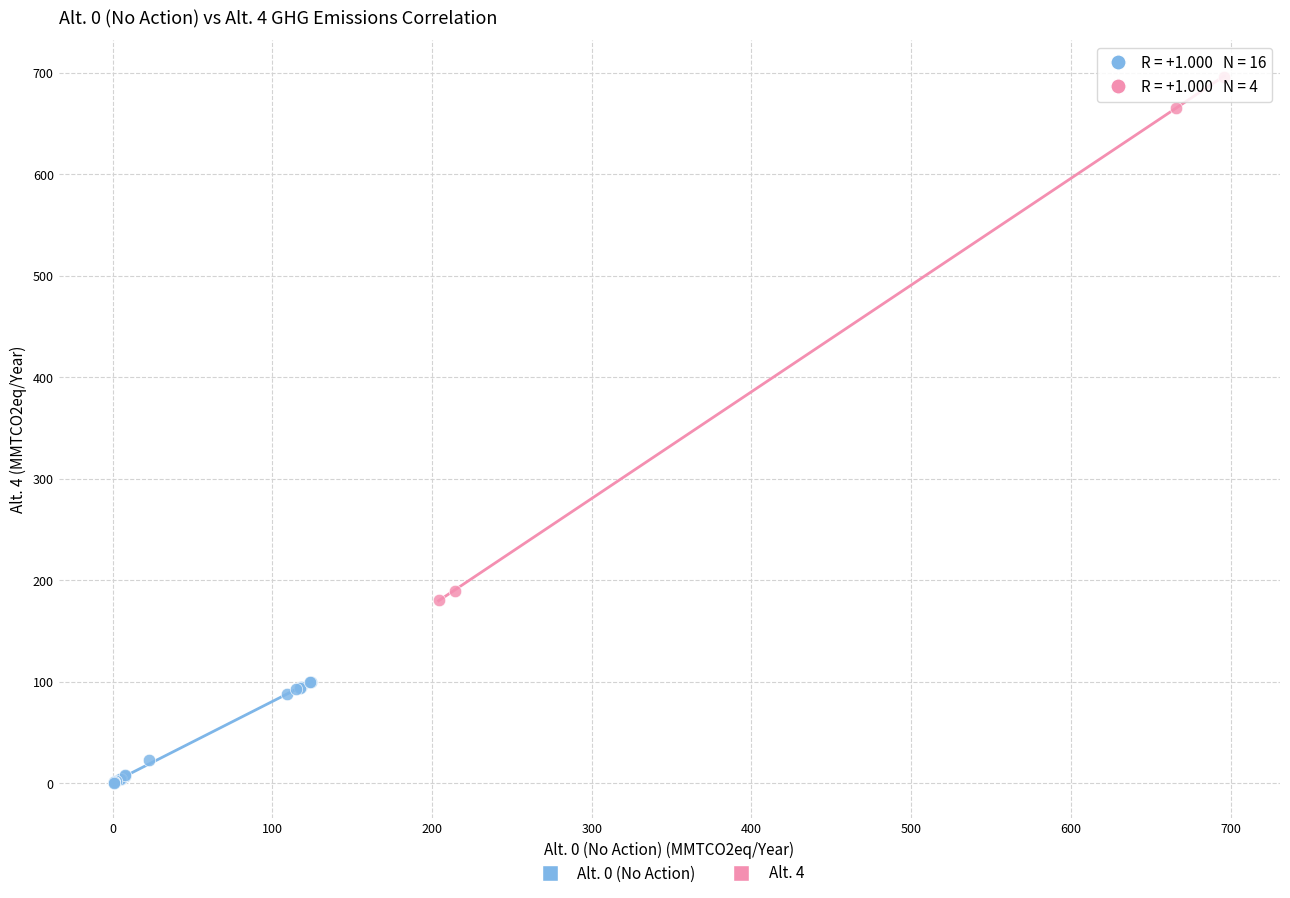

Which series contains the highest Y value?

Alt. 4